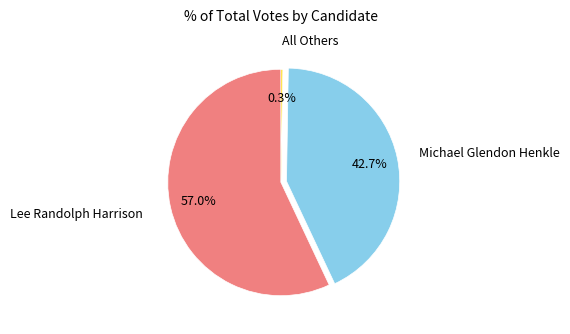

Is there a majority slice in this chart?

Yes